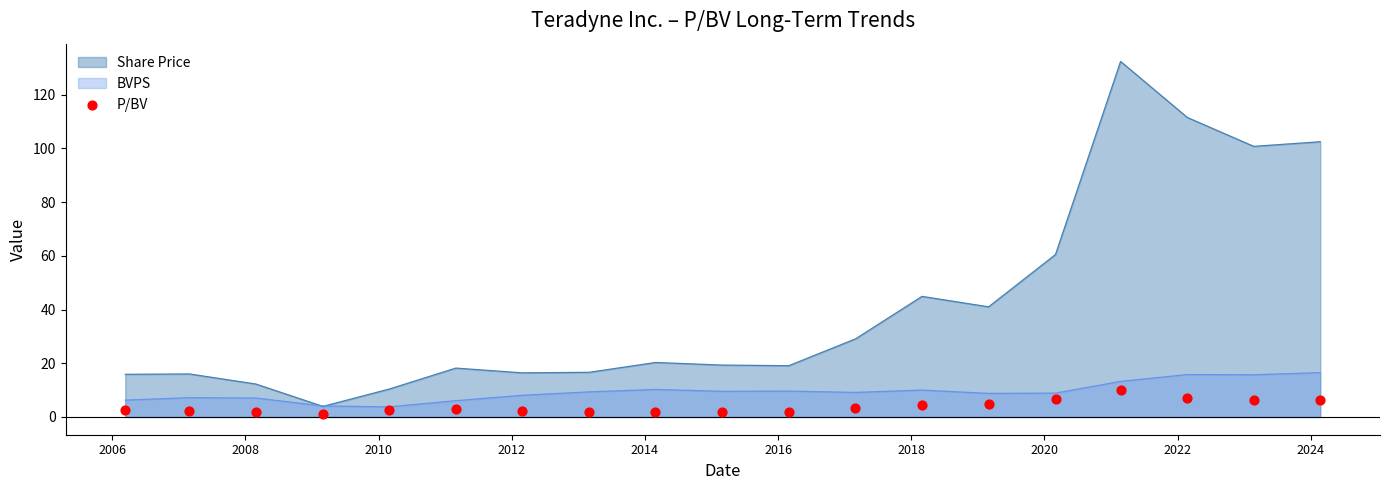

What is the maximum value for BVPS?

16.5